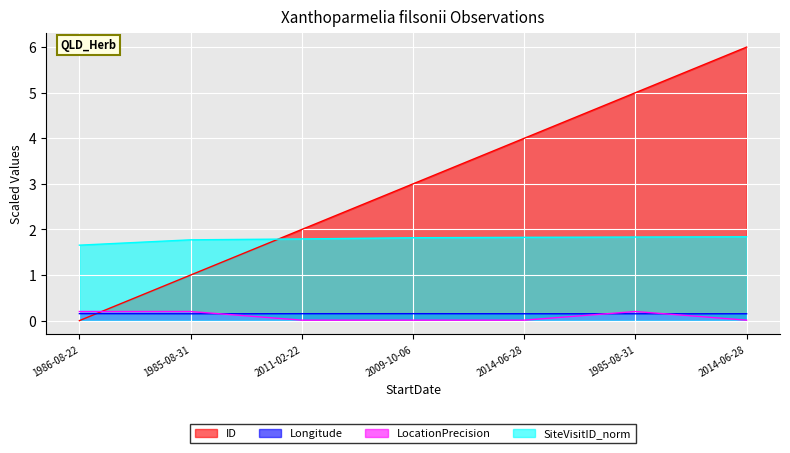

Is it true that SiteVisitID_norm equals 3.1 at 1985-08-31?

False